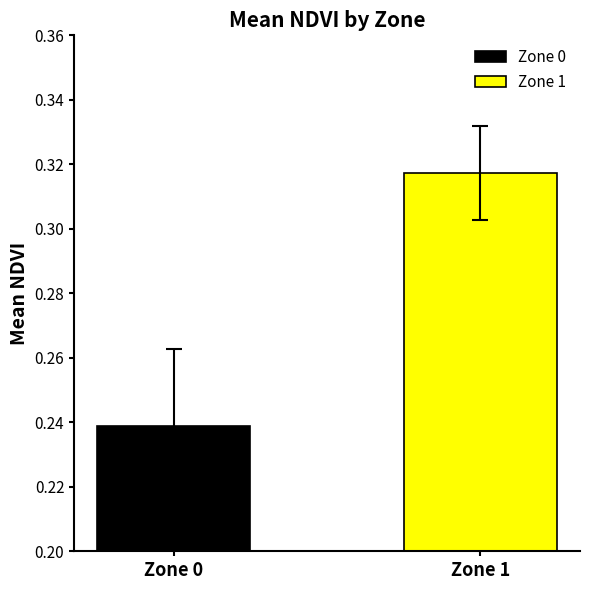

Which series has the largest range (max minus min)?

Zone 0